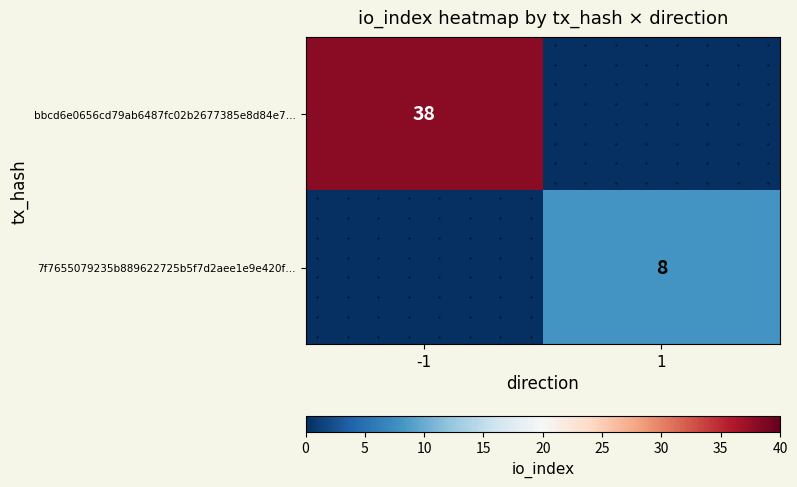

What is the difference between the 7f7655079235b889622725b5f7d2aee1e9e420f… values at 1 and -1?

8